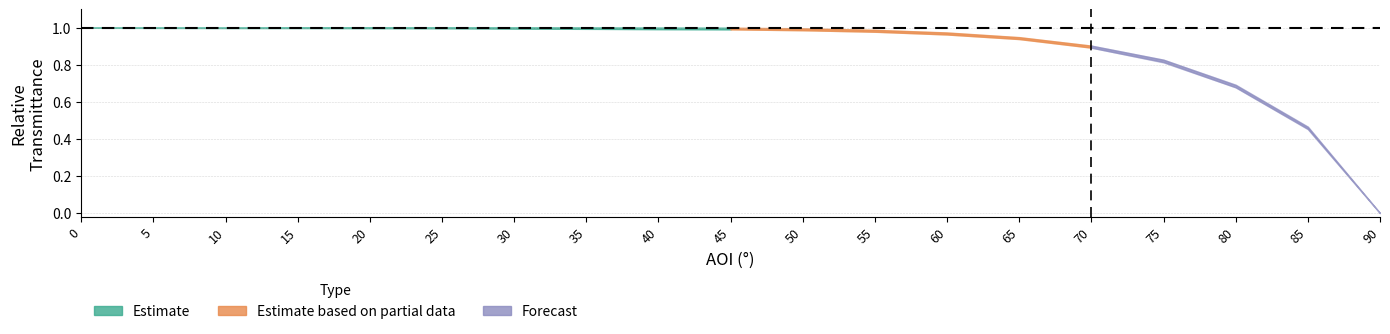

Rank the categories by Trial 2 value from highest to lowest.

15, 5, 0, 10, 25, 20, 30, 35, 40, 45, 50, 55, 60, 65, 70, 75, 80, 85, 90